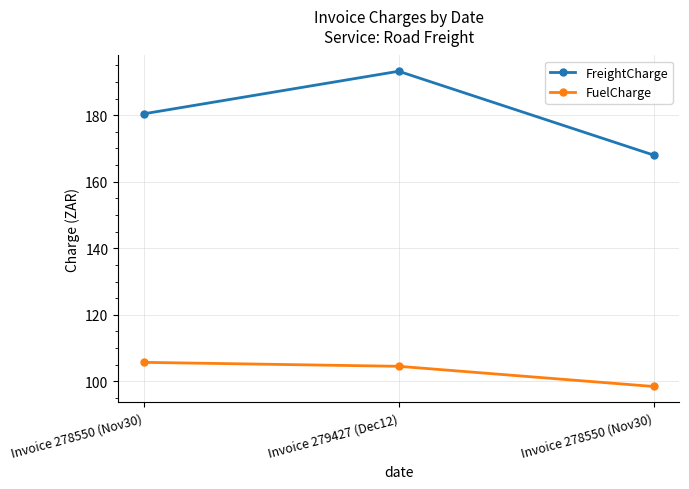

Is it true that FreightCharge equals 180.4 at Invoice 278550 (Nov30)?

True